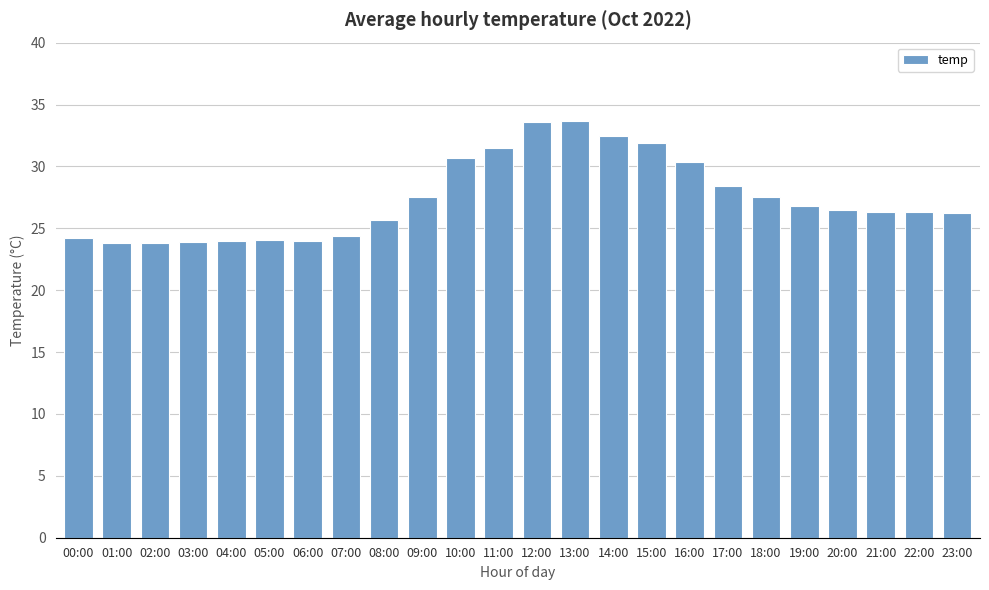

What is the label of the 2nd bar from the left?

01:00